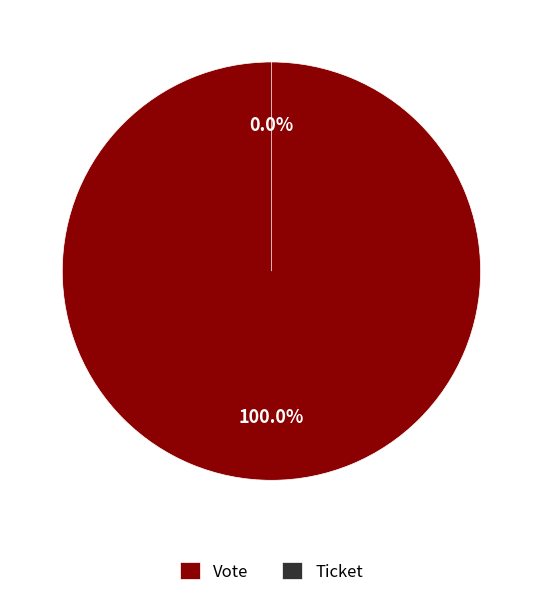

How many slices are in this pie chart?

2